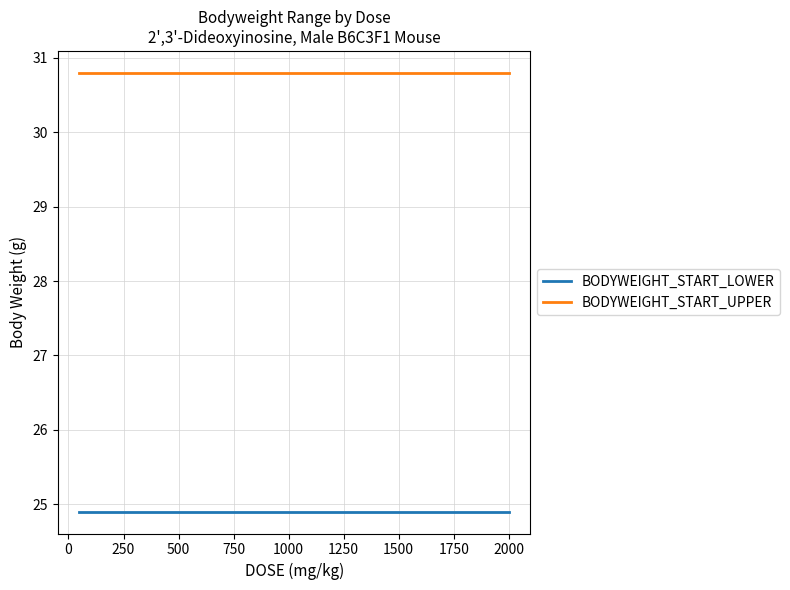

Which series has the largest total across all categories?

BODYWEIGHT_START_UPPER